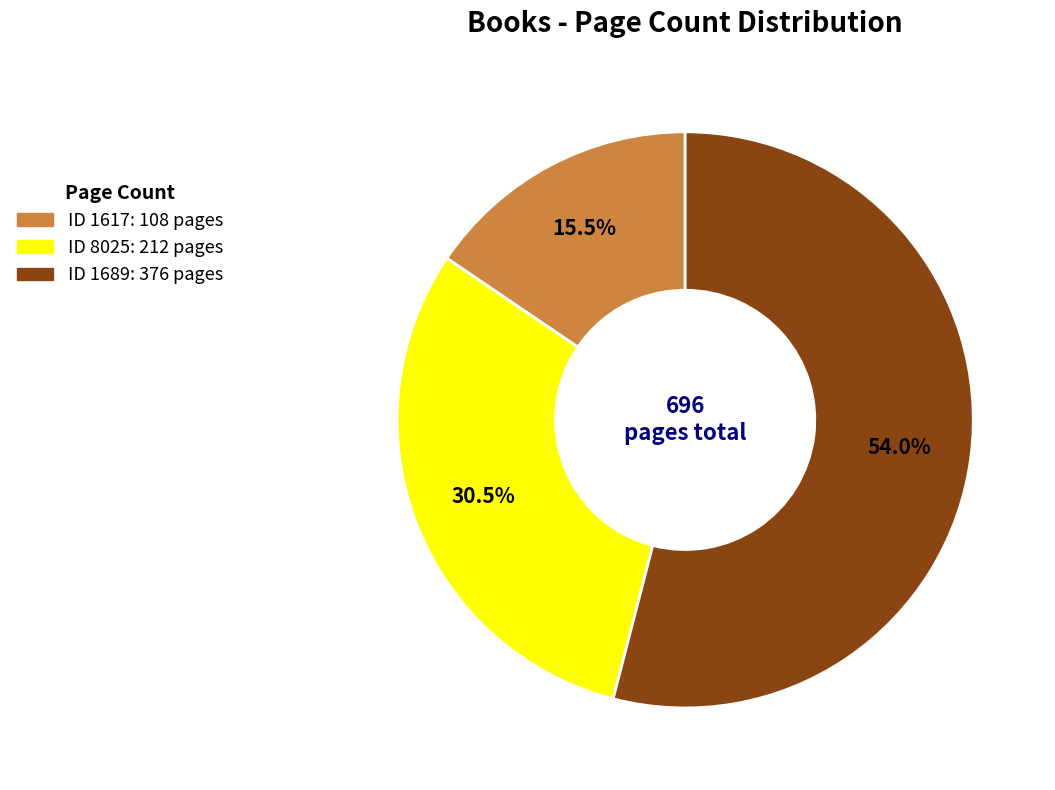

Is there any slice that represents more than half of the pie?

Yes